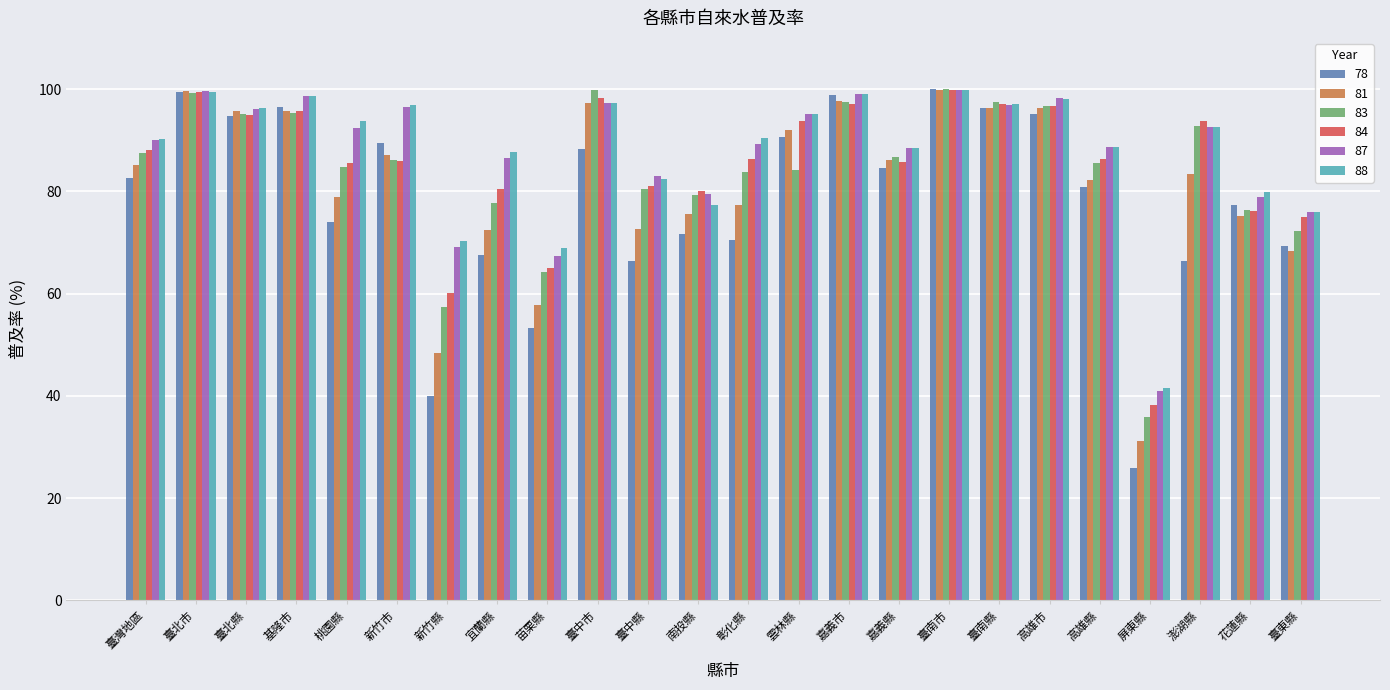

What is the spread (max minus min) of values at 嘉義縣?

3.8